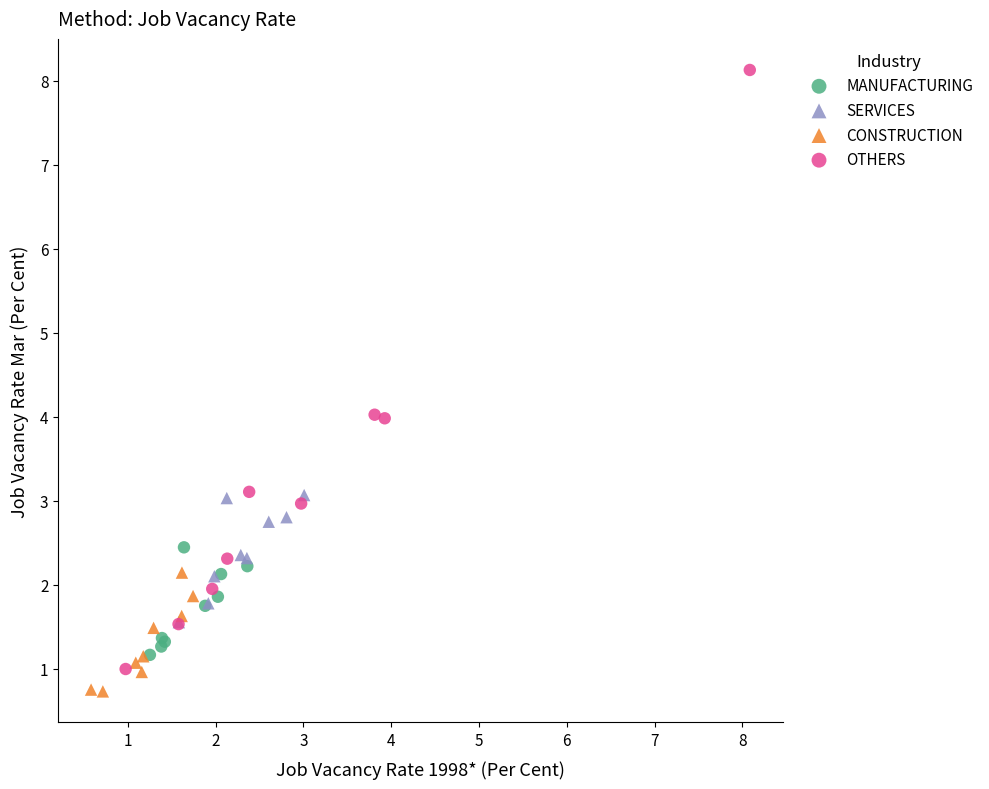

Which series has the largest Y range (max minus min)?

OTHERS